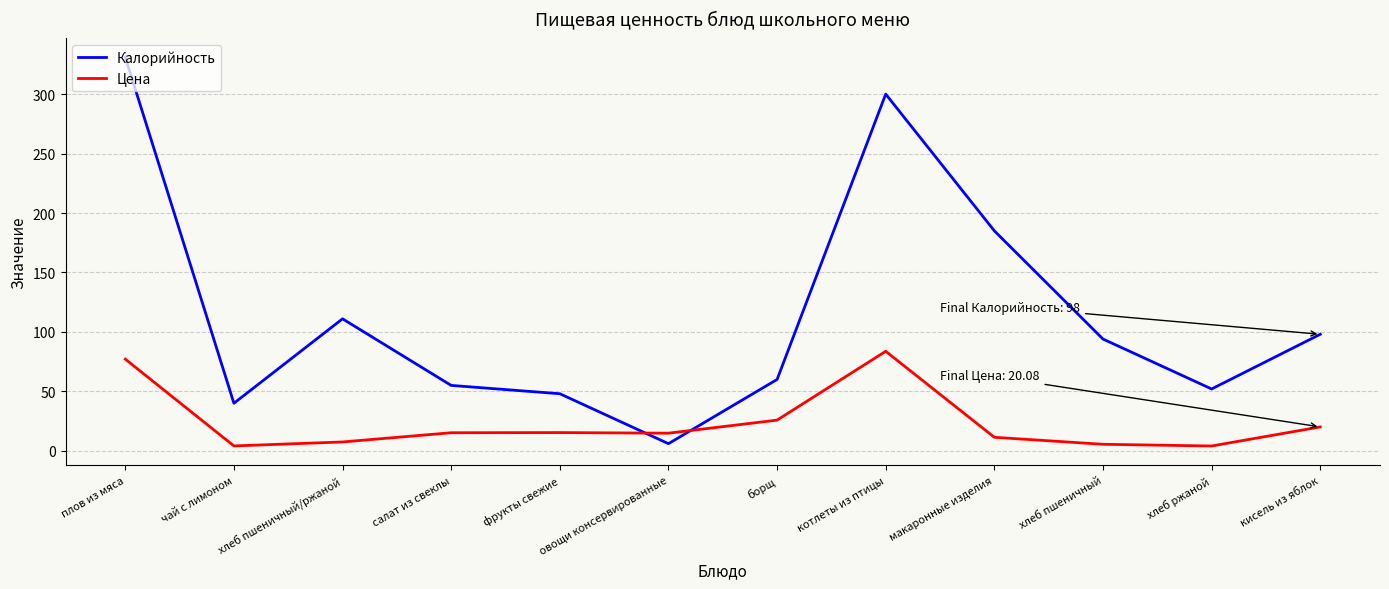

True or false: Цена and Калорийность intersect in this chart.

True